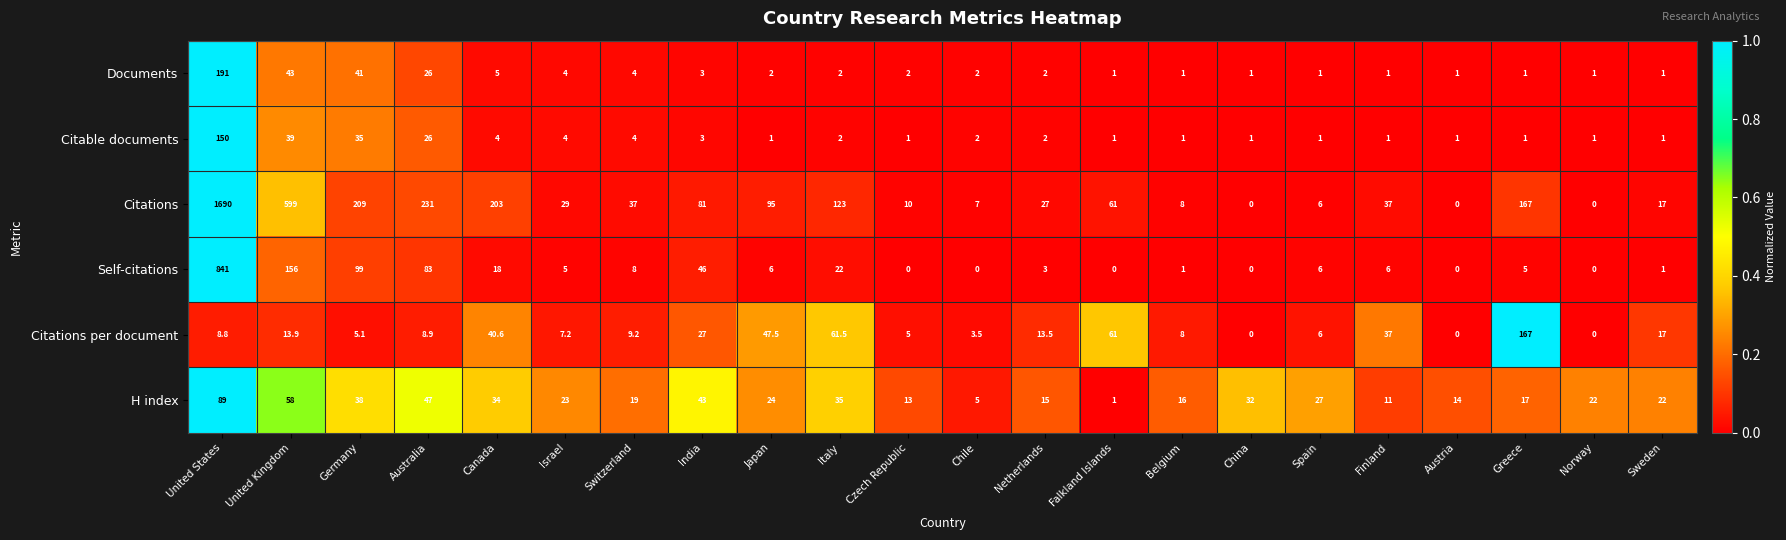

What is the difference between the highest and lowest values at Australia?

222.1